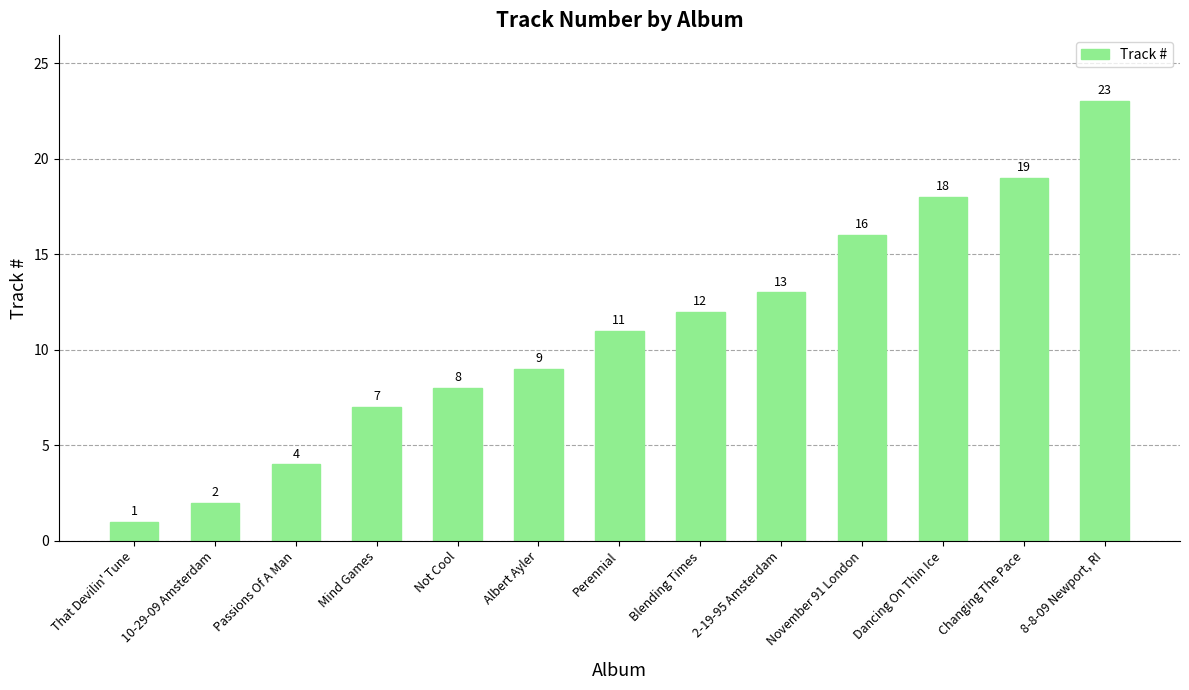

List the labels in order of value, largest first.

8-8-09 Newport, RI, Changing The Pace, Dancing On Thin Ice, November 91 London, 2-19-95 Amsterdam, Blending Times, Perennial, Albert Ayler, Not Cool, Mind Games, Passions Of A Man, 10-29-09 Amsterdam, That Devilin' Tune